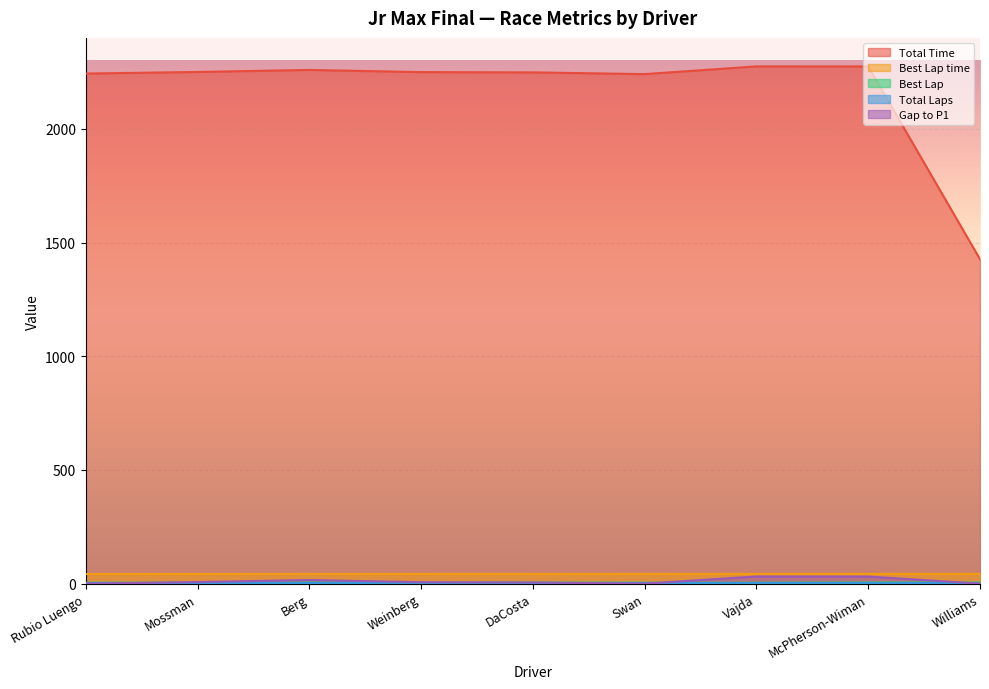

The value of Total Time at Rubio Luengo is 1273.5. True or false?

False